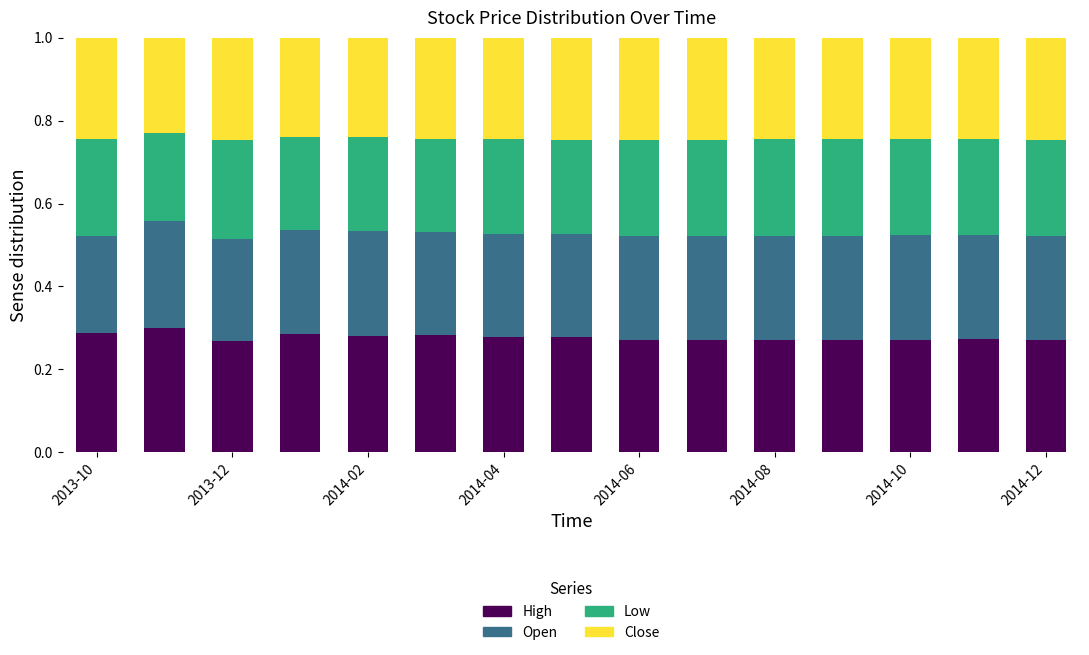

Are the bars horizontal?

No